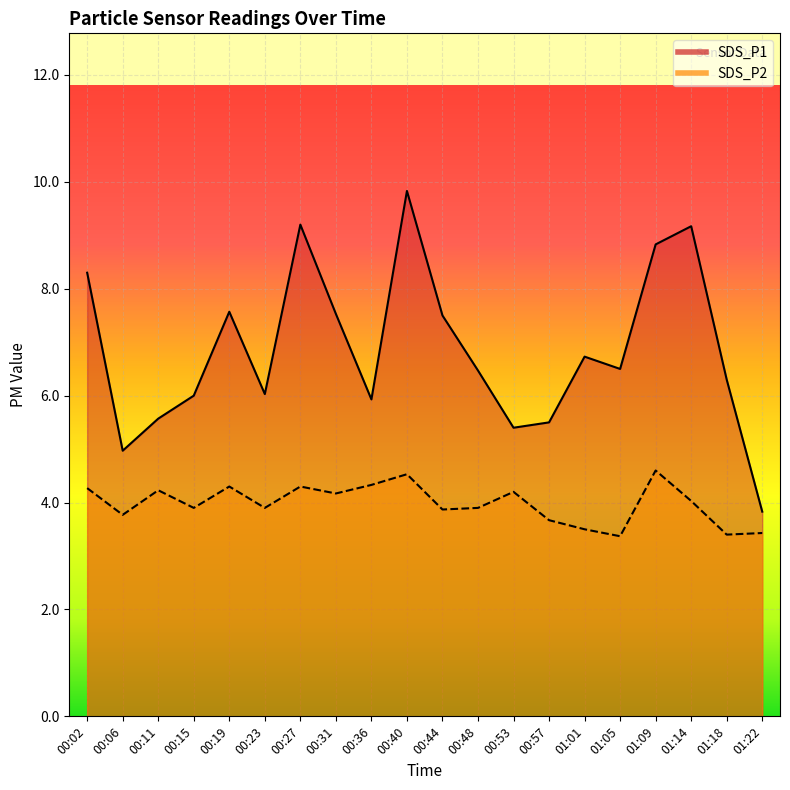

Reading left to right, extract all data points from this chart.

SDS_P1: 00:02=8.3	00:06=5.0	00:11=5.6	00:15=6.0	00:19=7.6	00:23=6.0	00:27=9.2	00:31=7.5	00:36=5.9	00:40=9.8	00:44=7.5	00:48=6.5	00:53=5.4	00:57=5.5	01:01=6.7	01:05=6.5	01:09=8.8	01:14=9.2	01:18=6.3	01:22=3.8
SDS_P2: 00:02=4.3	00:06=3.8	00:11=4.2	00:15=3.9	00:19=4.3	00:23=3.9	00:27=4.3	00:31=4.2	00:36=4.3	00:40=4.5	00:44=3.9	00:48=3.9	00:53=4.2	00:57=3.7	01:01=3.5	01:05=3.4	01:09=4.6	01:14=4.0	01:18=3.4	01:22=3.4